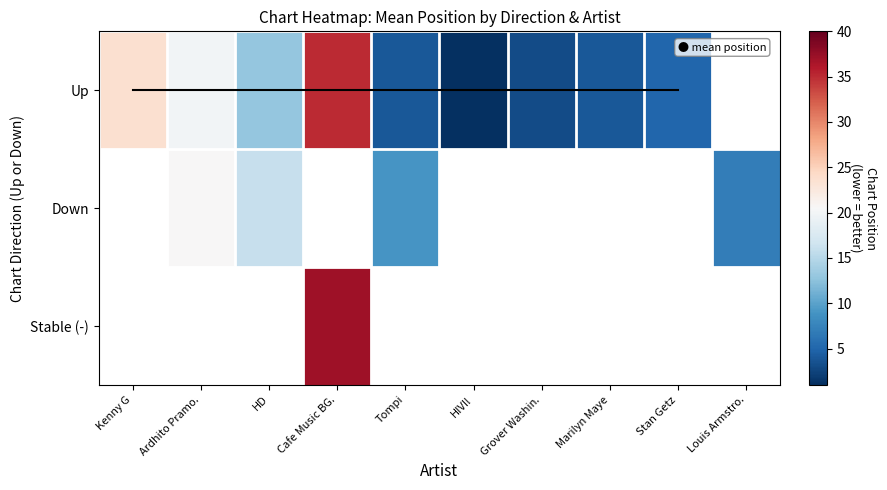

How many distinct data groups are displayed?

3